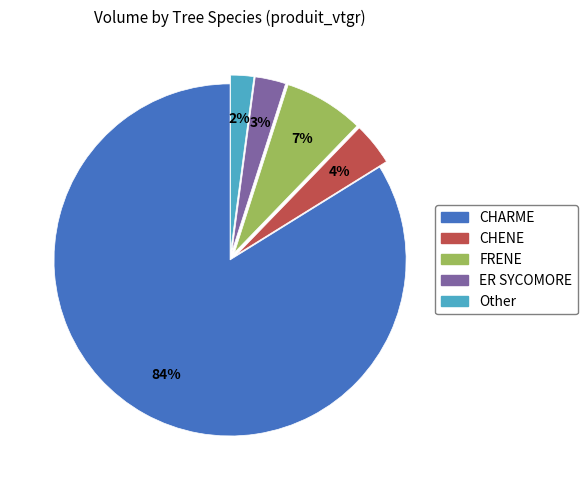

Is the sum of Other and FRENE greater than half?

No